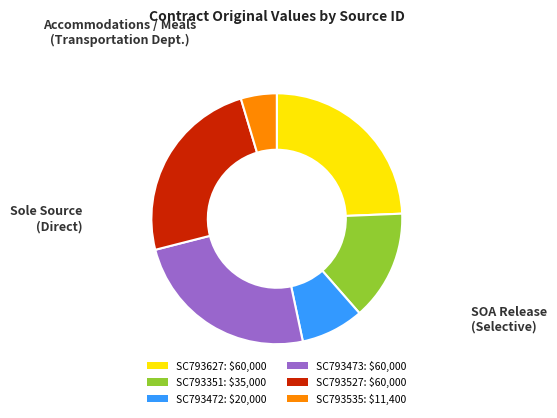

Is it true that SC793473: $60,000 is 18% of the pie?

False